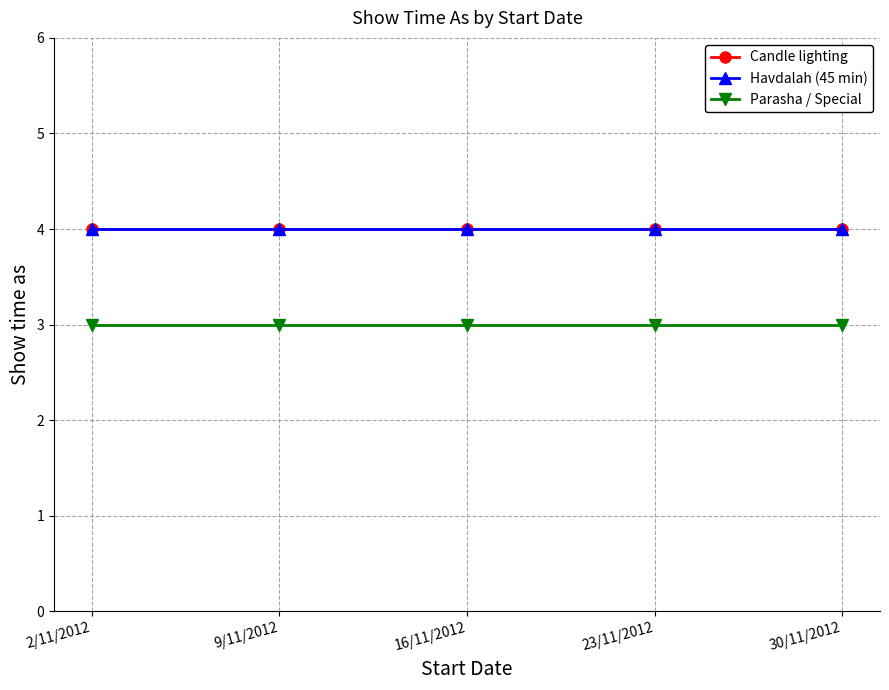

Reading right to left, transcribe all the data shown in this chart.

Candle lighting: 4	4	4	4	4
Havdalah (45 min): 4	4	4	4	4
Parasha / Special: 3	3	3	3	3